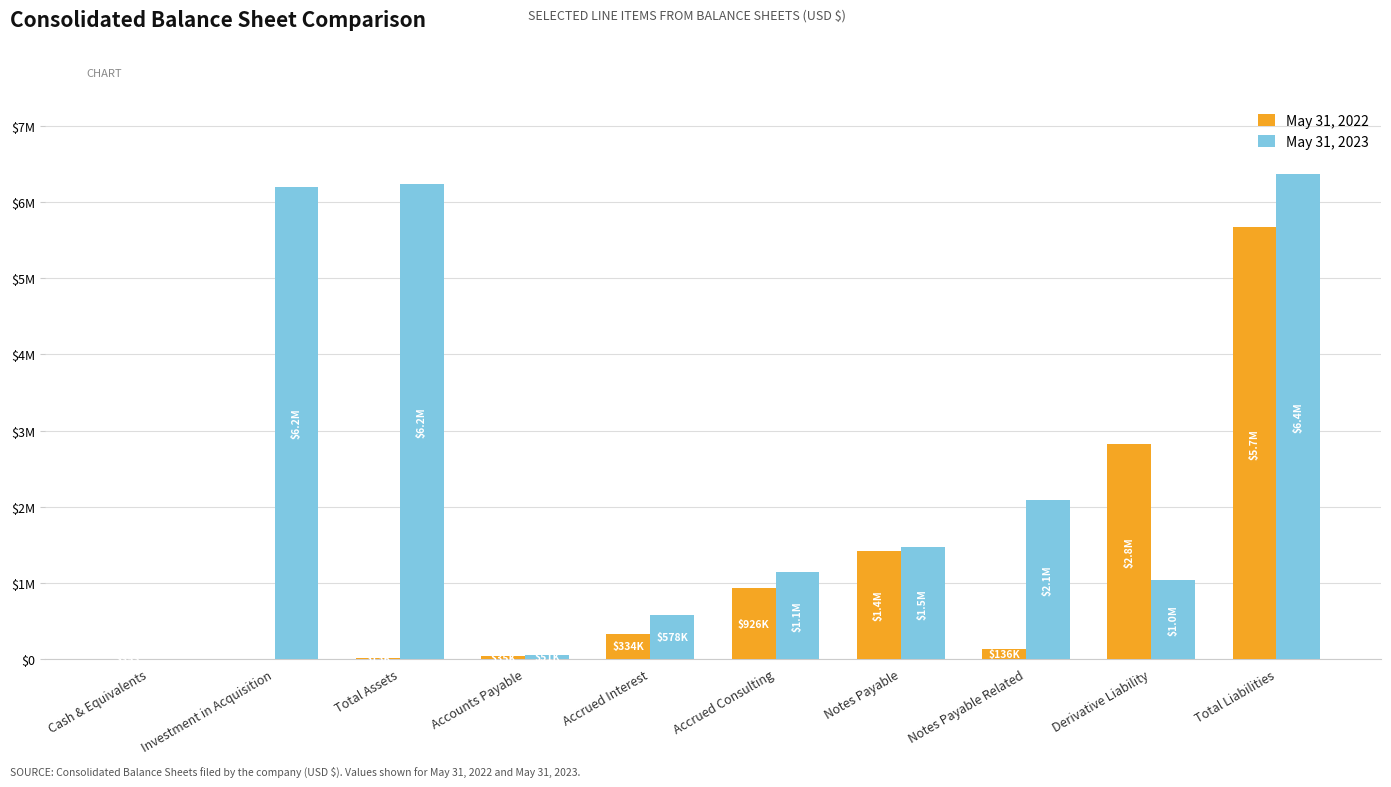

Does the chart contain stacked bars?

No